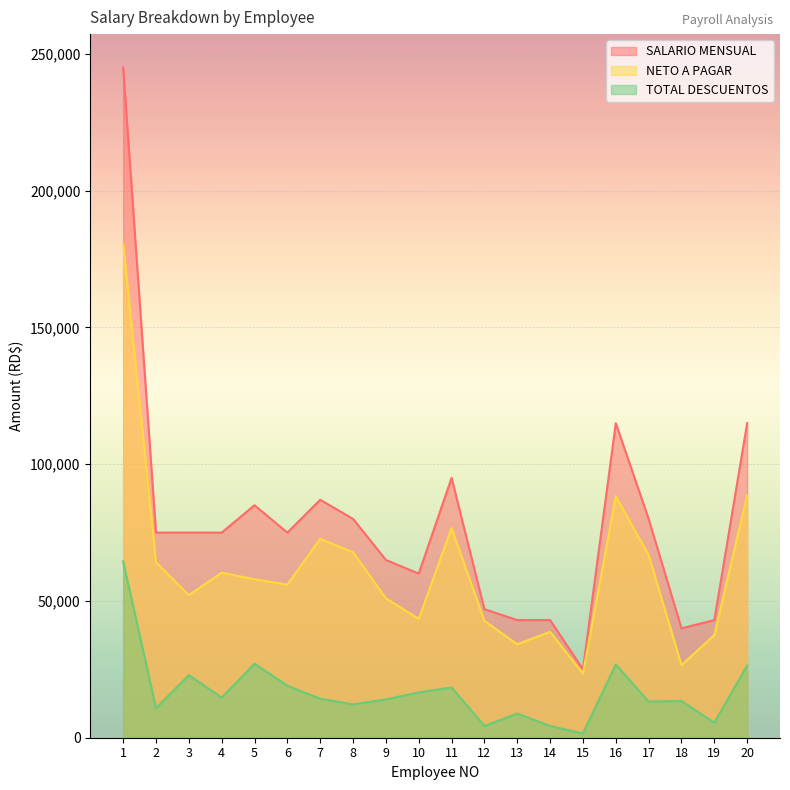

List the series in order of their peak value, lowest first.

TOTAL DESCUENTOS, NETO A PAGAR, SALARIO MENSUAL